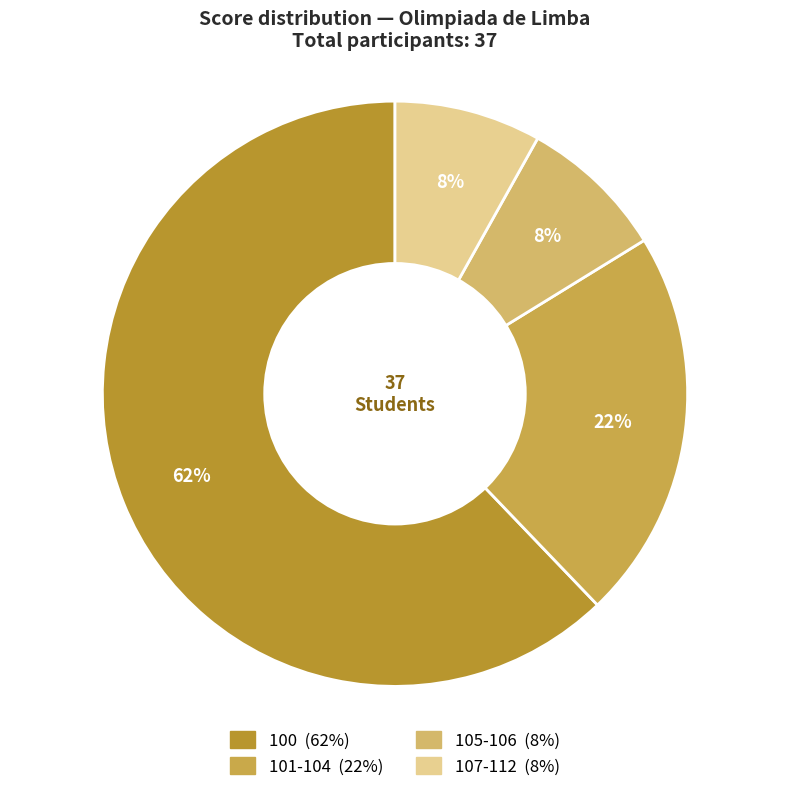

What is the largest slice in the pie chart?

100